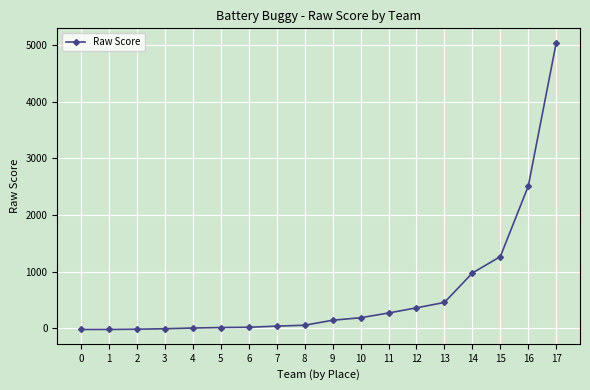

Is it true that the value at 16 is 1591.9?

False